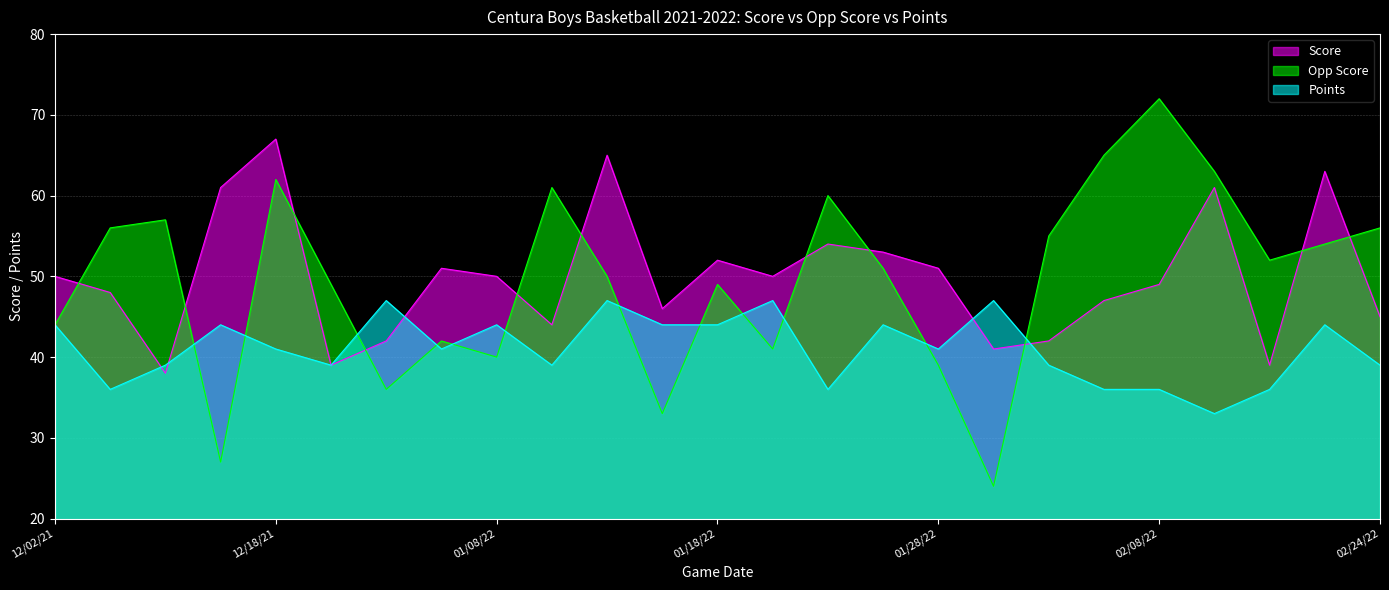

At which category is the sum across all series the highest?

12/18/21